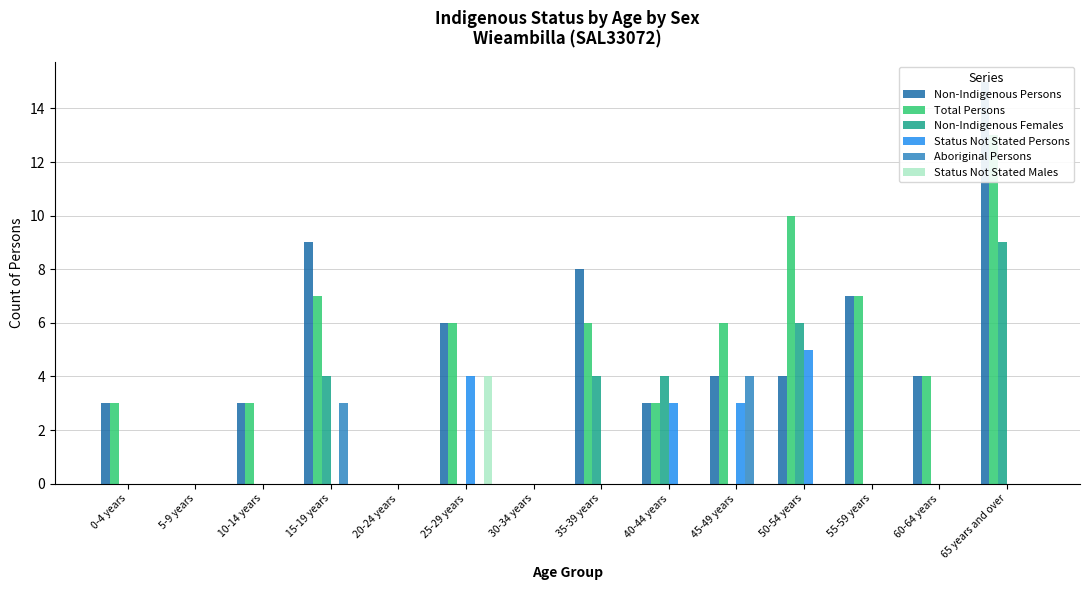

Which series has the largest total across all categories?

Total Persons